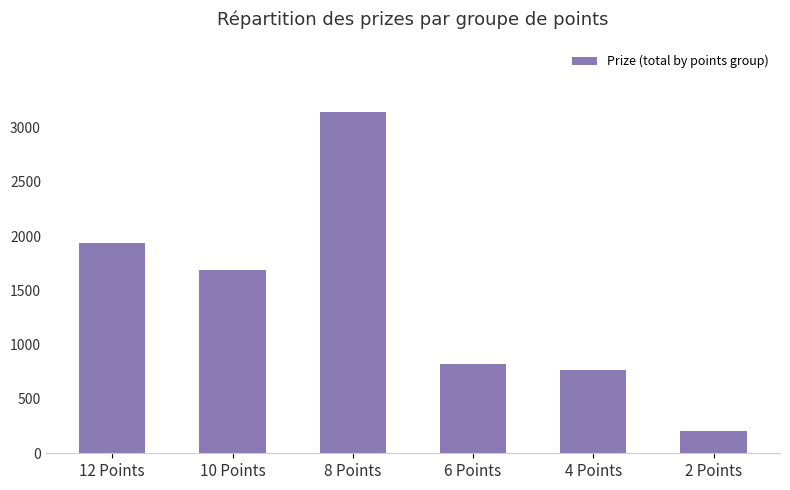

Which has a higher value, 10 Points or 12 Points?

12 Points